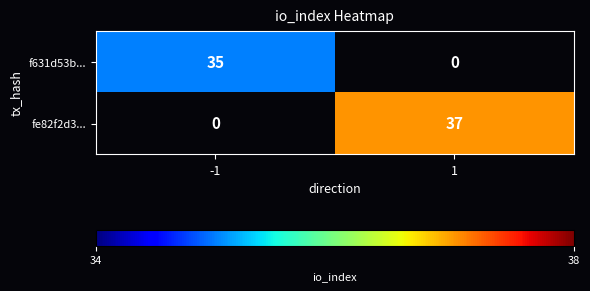

Is the value of fe82f2d3... at 1 greater than the value of f631d53b... at -1?

Yes